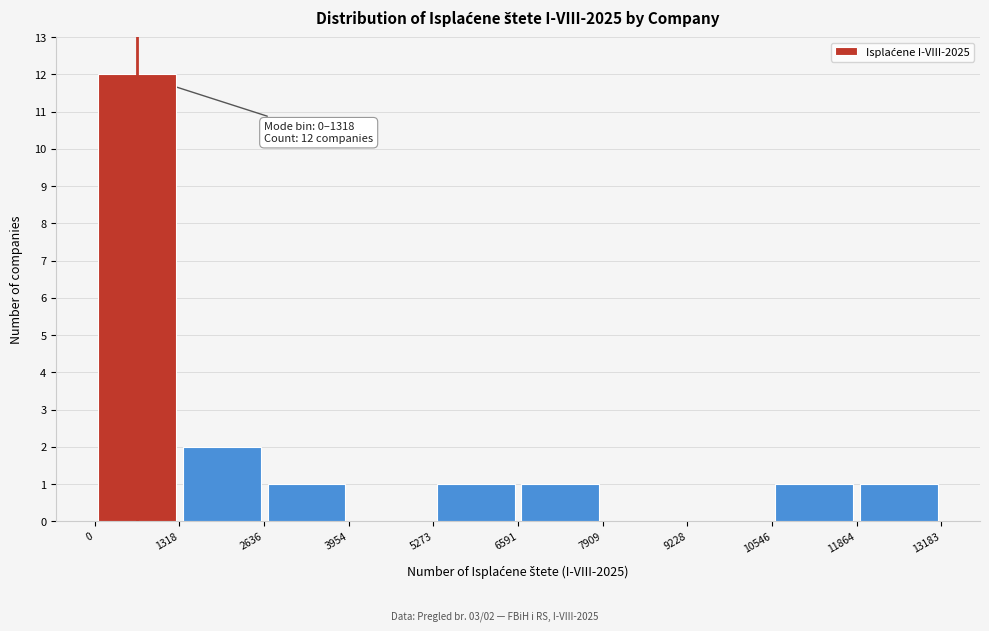

Which range on the x-axis has the tallest bar?

0 to 1318